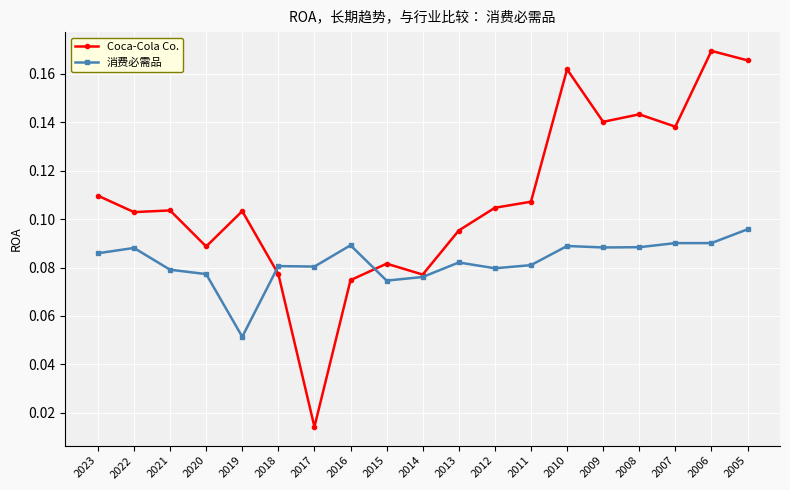

List the series in order of their peak value, lowest first.

消费必需品, Coca-Cola Co.